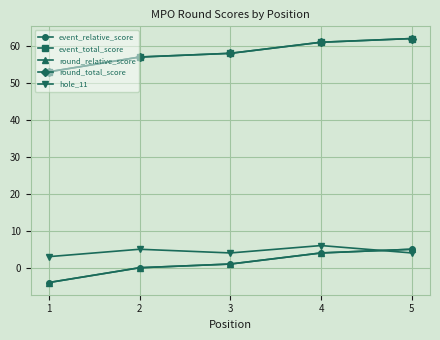

Where does the hole_11 series first go above 4?

2